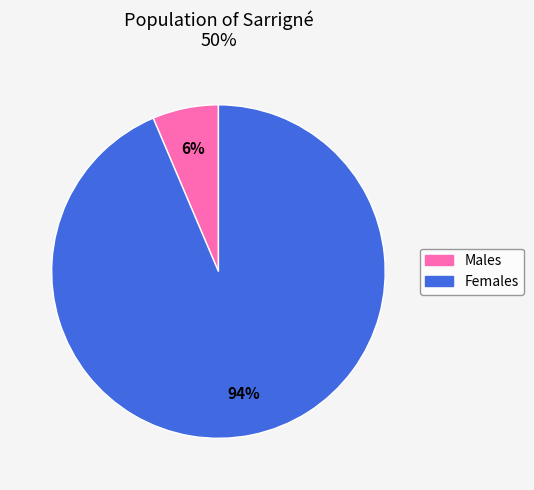

Does any single category account for the majority?

Yes